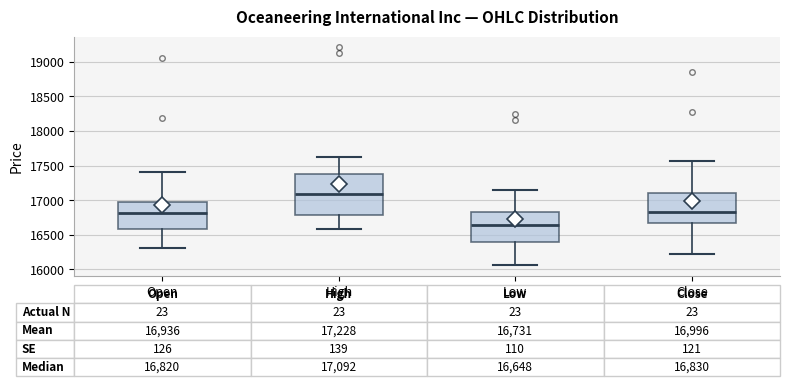

Which box is the tallest, from its lower edge to its upper edge?

High